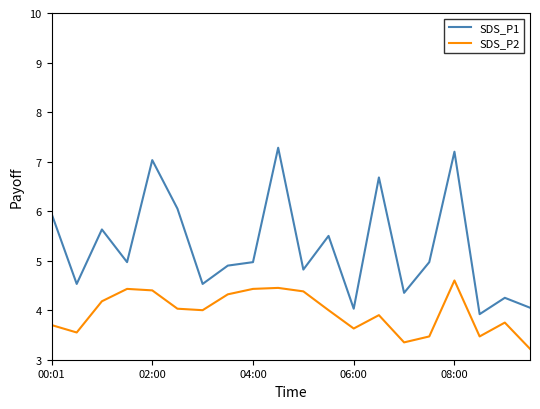

What is the smallest value displayed?

3.2